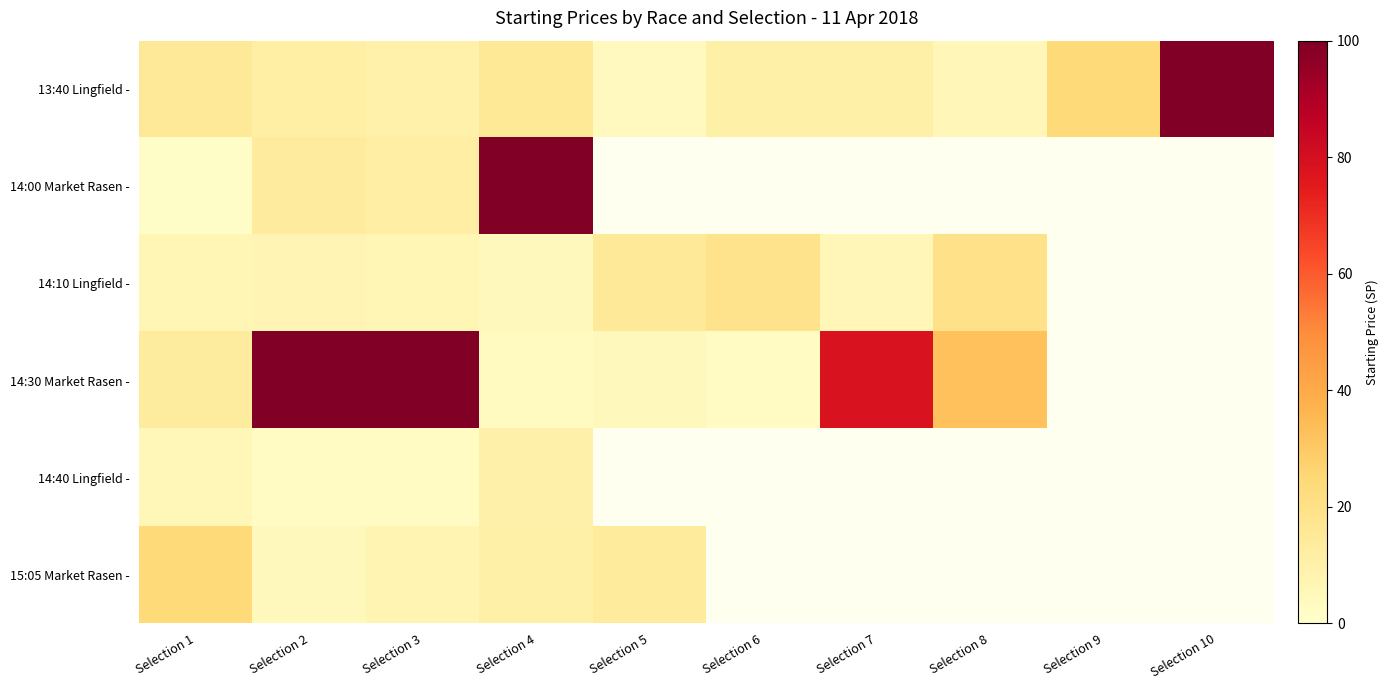

How many positive values does the 14:10 Lingfield - series have?

8